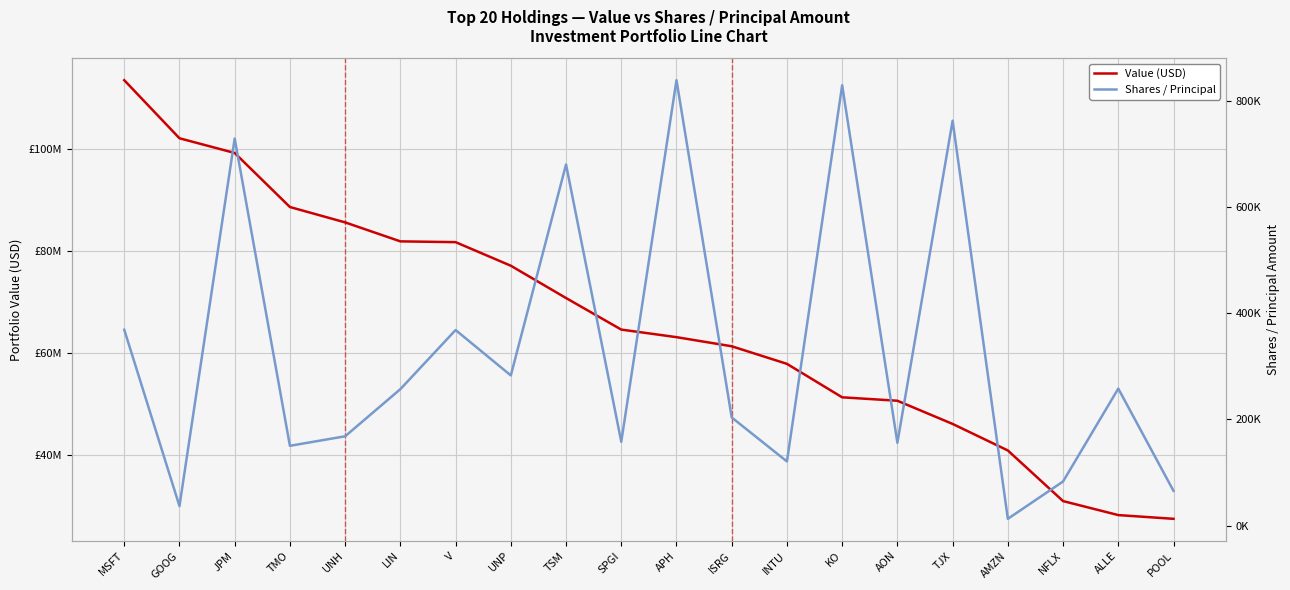

True or false: Value (USD) has more than 1 points higher than both neighbors.

False